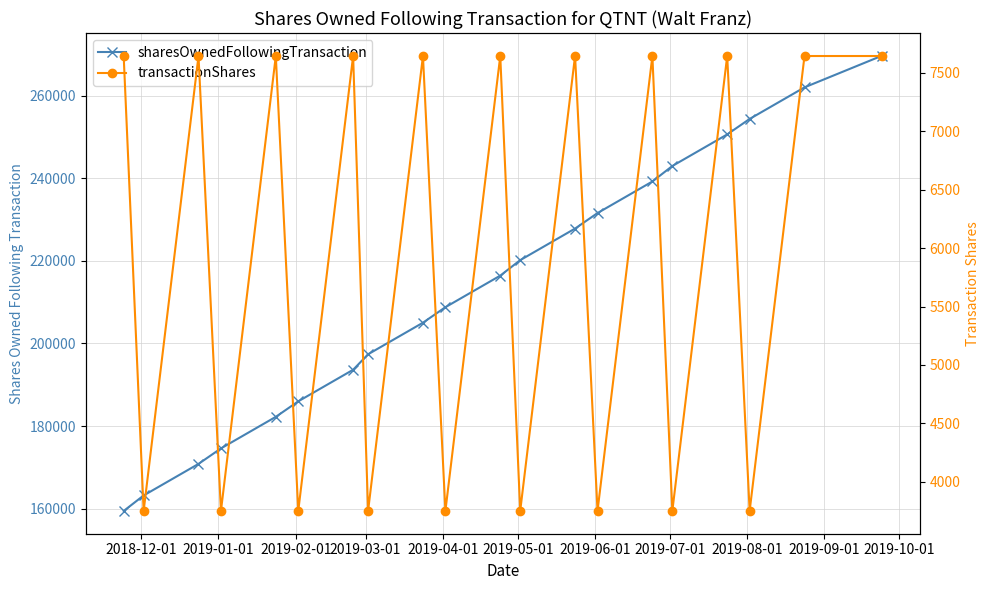

What is the difference between the maximum and minimum values in the sharesOwnedFollowingTransaction series?

110202